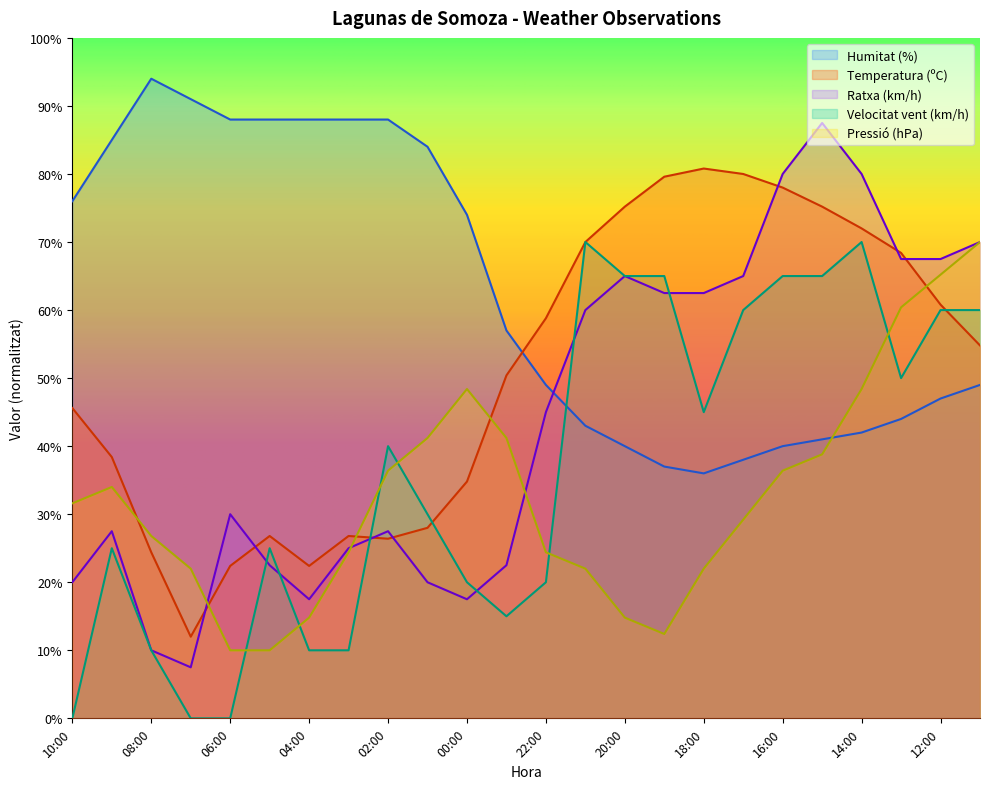

How many data points does each series have?

24